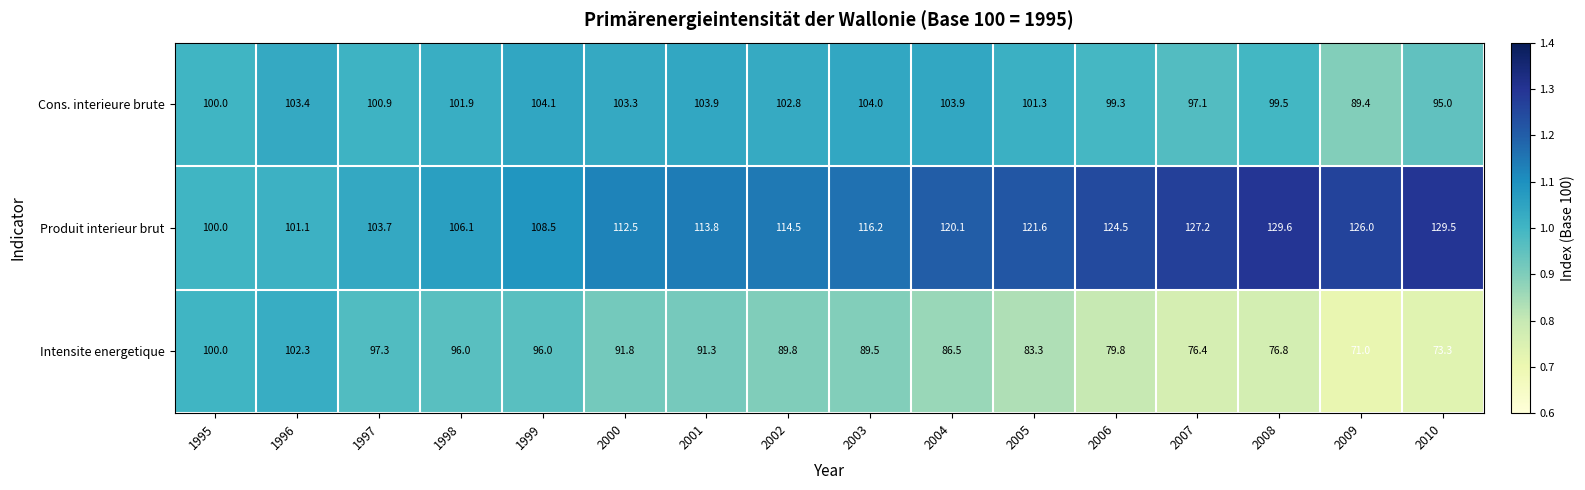

Is the value of Intensite energetique at 1999 greater than the value of Produit interieur brut at 2007?

No